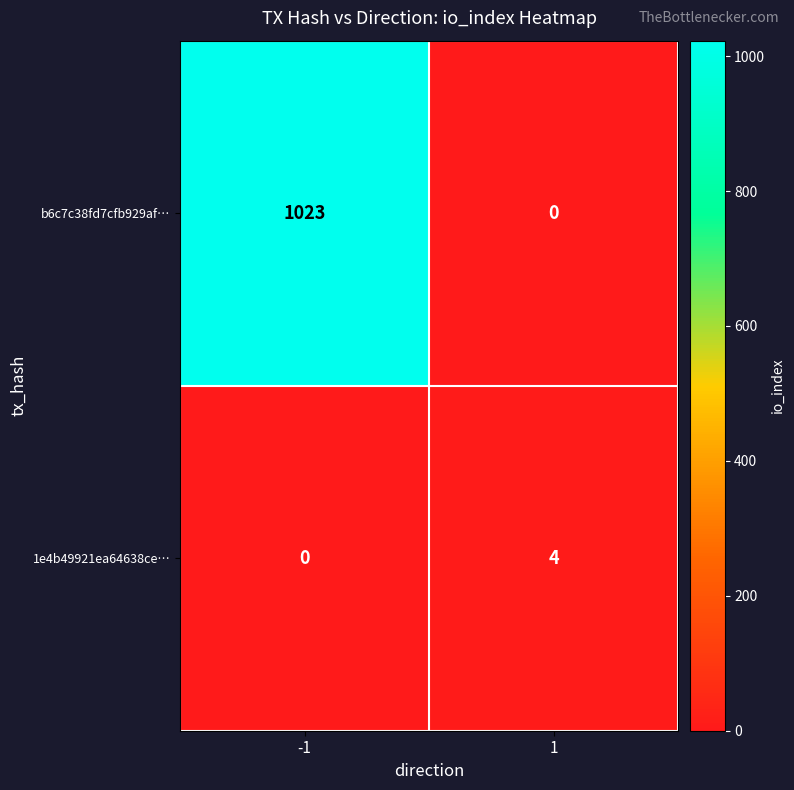

Which series has the largest range (max minus min)?

b6c7c38fd7cfb929af…